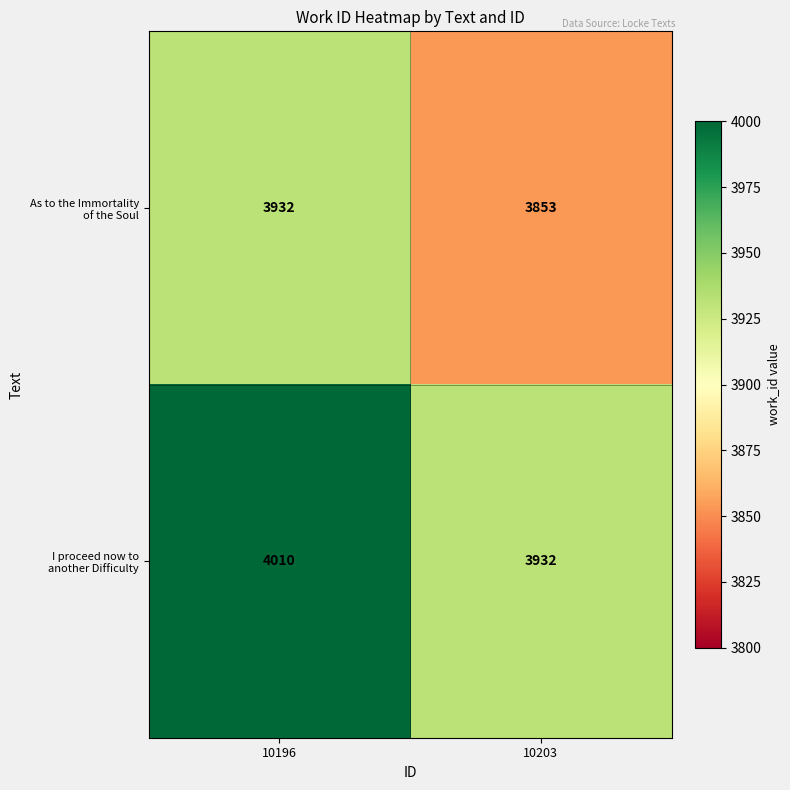

What is the maximum value shown in the chart?

4010